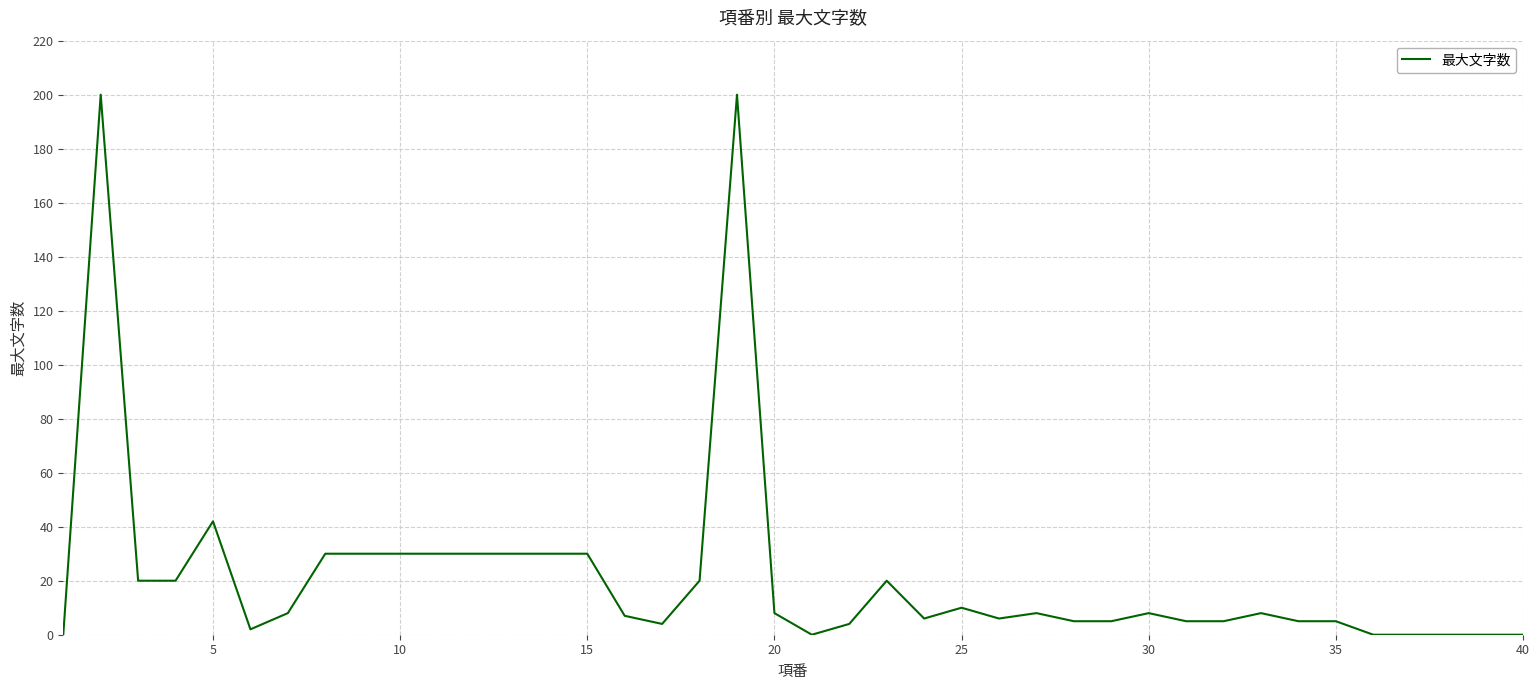

What is the maximum value shown in the chart?

200